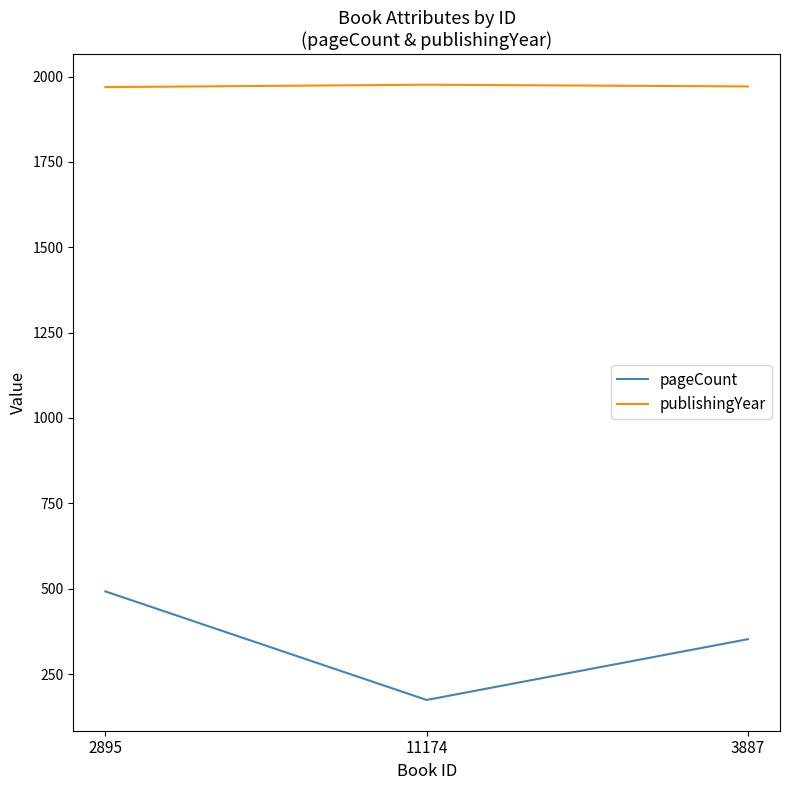

Rank the series by their average value, from highest to lowest.

publishingYear, pageCount